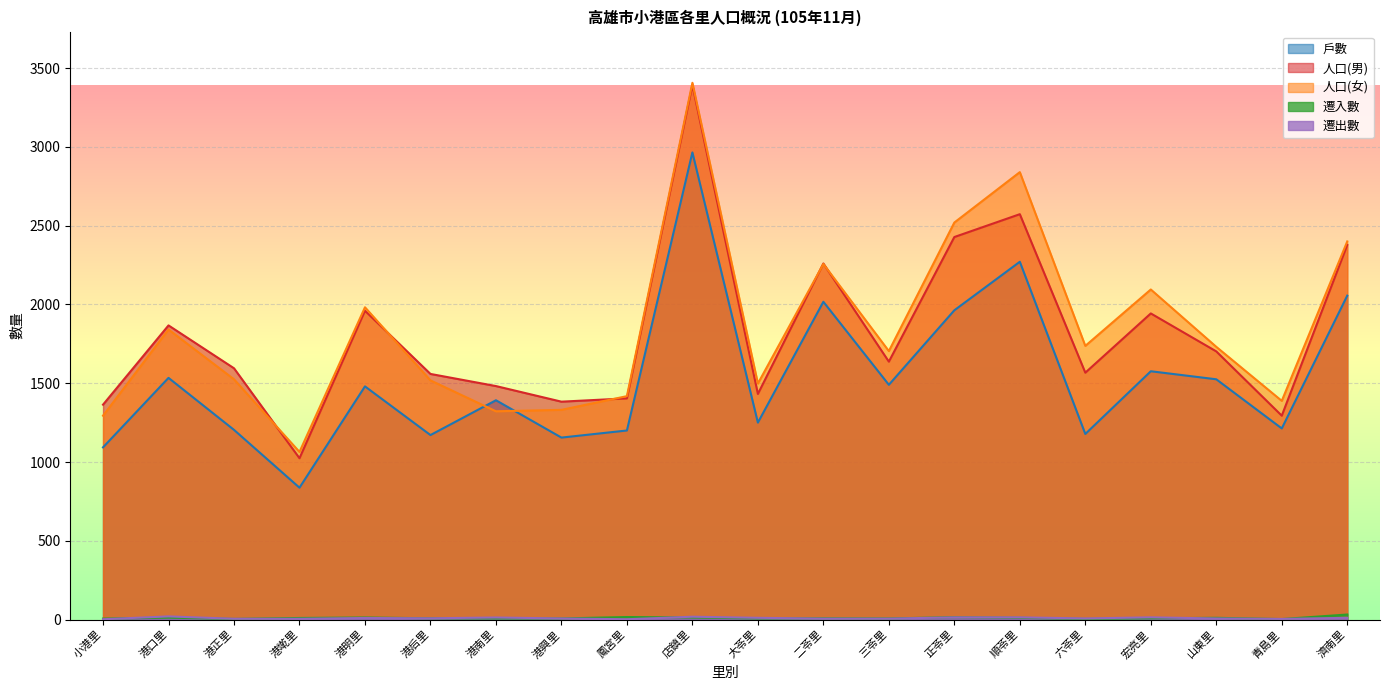

Is it true that 人口(男) equals 2428 at 正苓里?

True